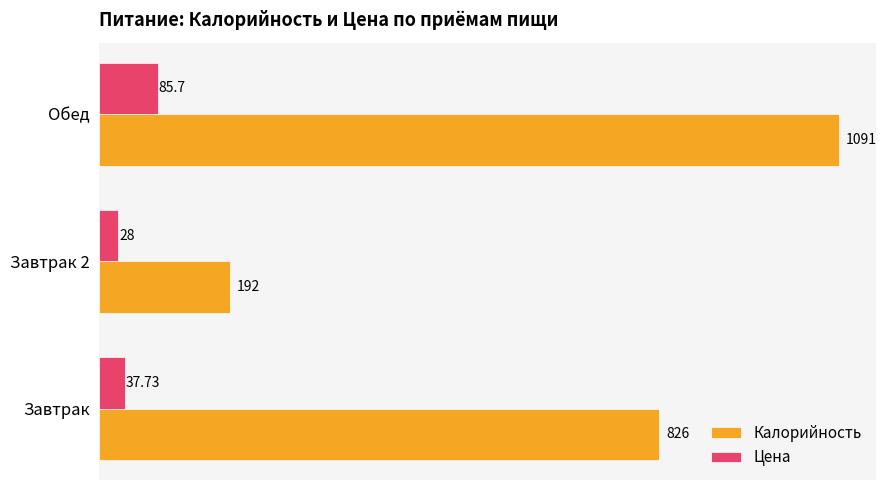

Rank the series by their maximum value, from highest to lowest.

Калорийность, Цена